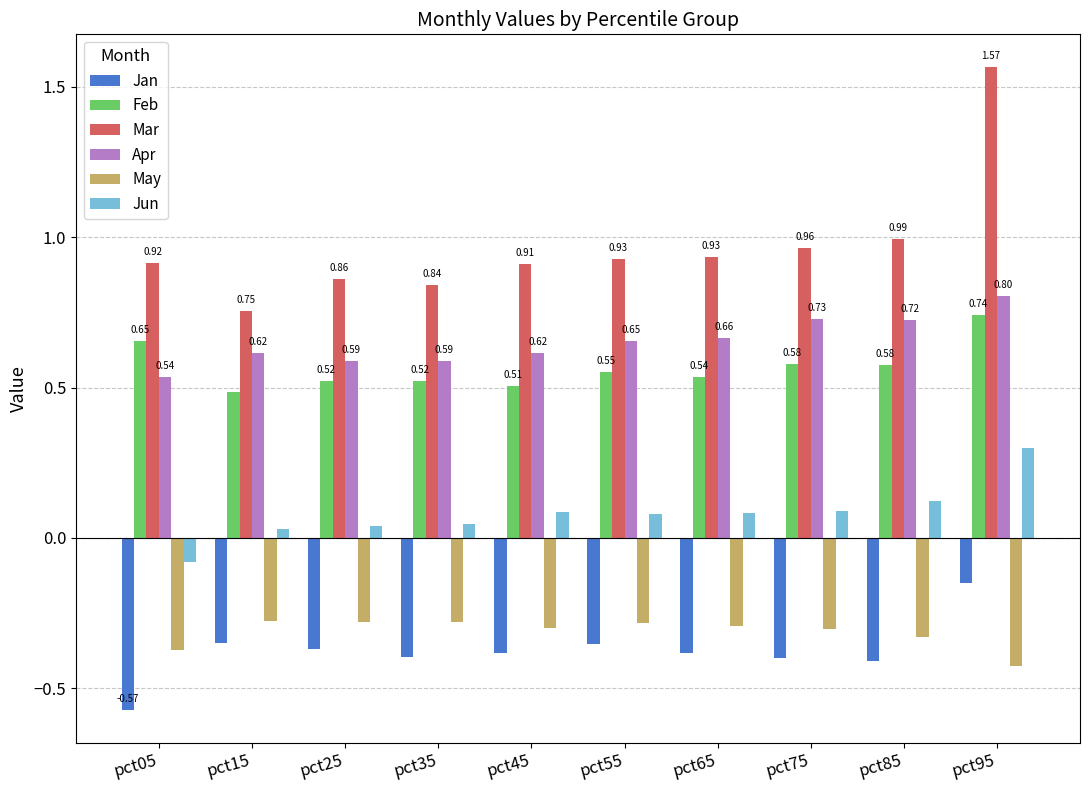

What is the sum of the Jun values at pct25 and pct95?

0.3